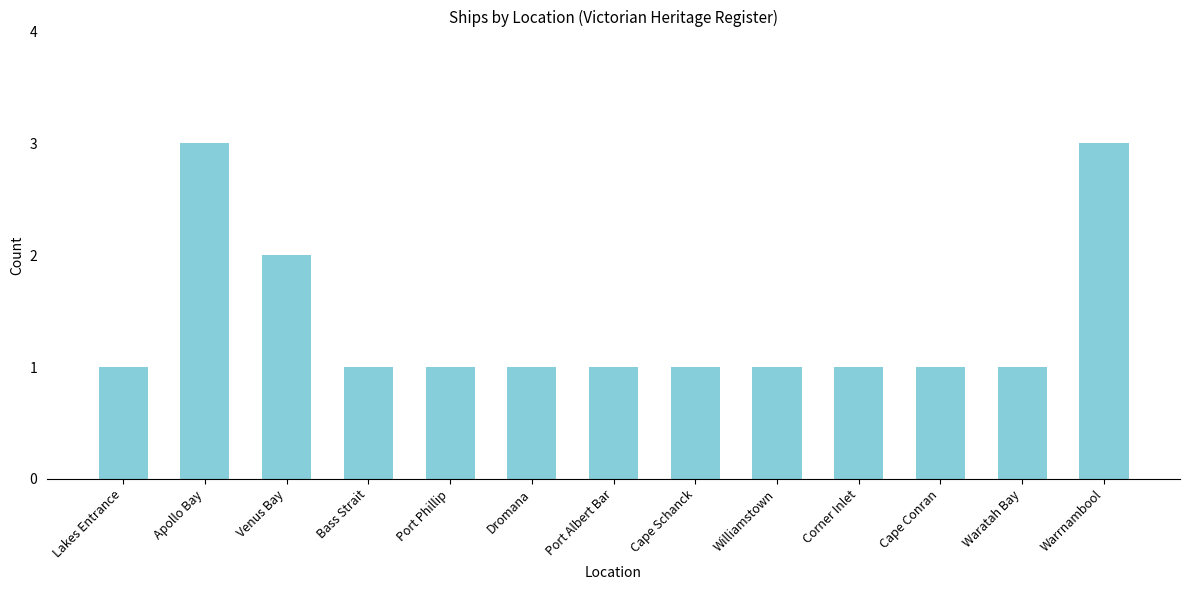

Is it true that the value at Bass Strait is 1?

True